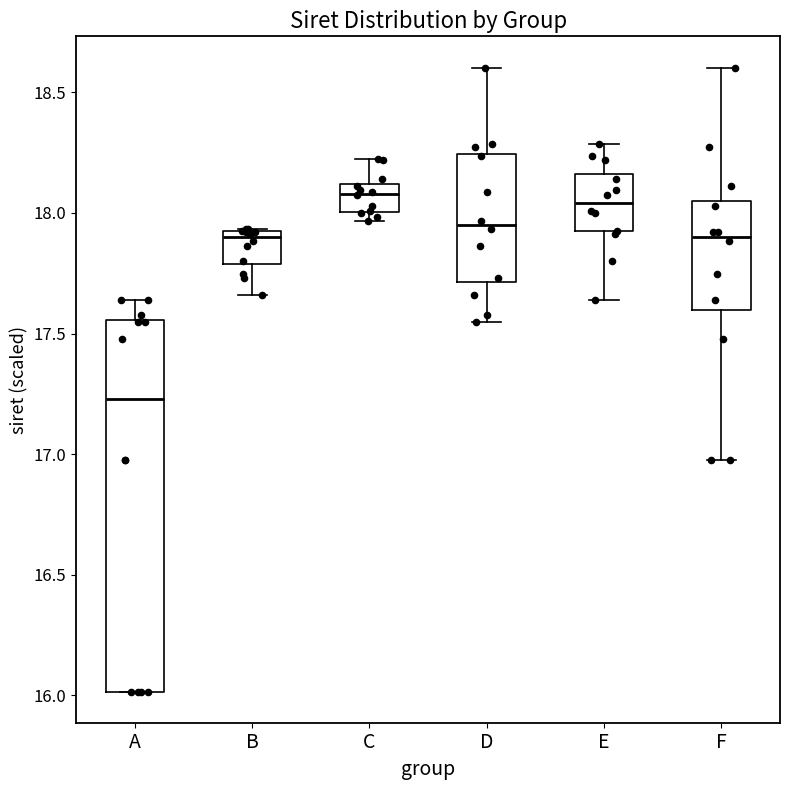

Reading left to right, read every box against the y-axis: the position of its median line, the range the box covers, and the ends of its whiskers. The values are not printed on the chart, so give them approximately, as read against the axis.

A: median 17.25, box 16.00 to 17.55, whiskers 16.00 to 17.65
B: median 17.90 (just below the box's upper edge), box 17.80 to 17.90, whiskers 17.65 to 17.95
C: median 18.10 (inside the box), box 18.00 to 18.10, whiskers 17.95 to 18.20
D: median 17.95, box 17.70 to 18.25, whiskers 17.55 to 18.60
E: median 18.05, box 17.90 to 18.15, whiskers 17.65 to 18.30
F: median 17.90, box 17.60 to 18.05, whiskers 17.00 to 18.60